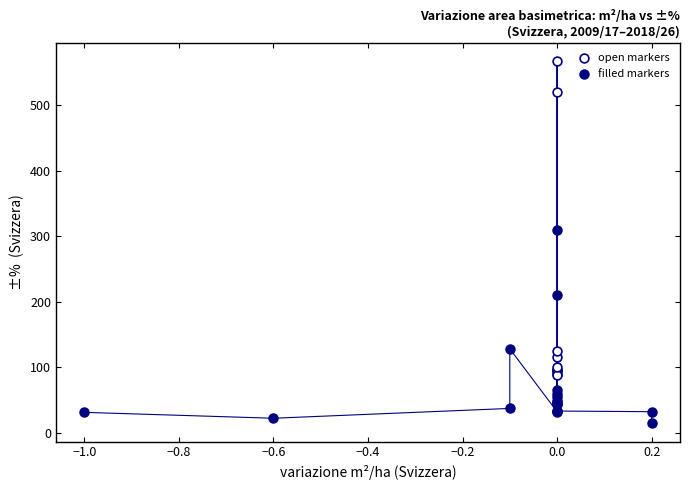

Which series reaches the minimum Y coordinate?

filled markers